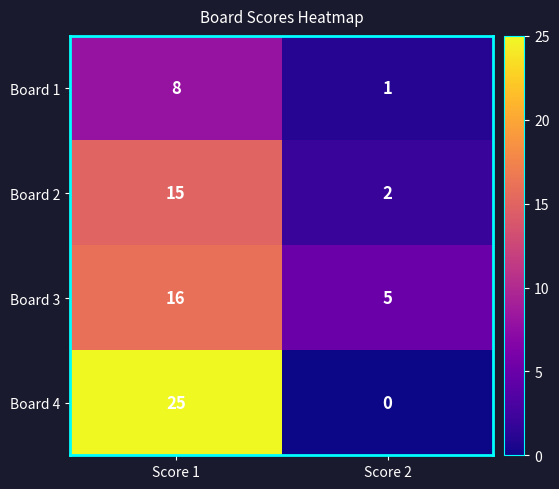

Which series has the widest spread of values?

Board 4